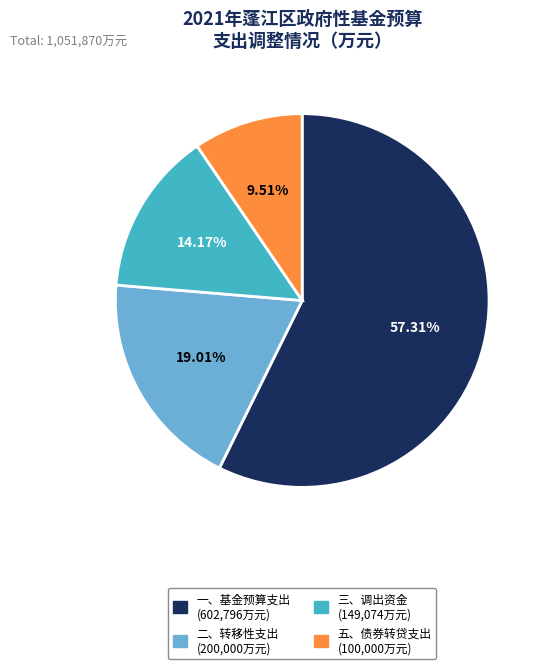

To the nearest percent, what is the difference between the largest and smallest slice percentages?

48%